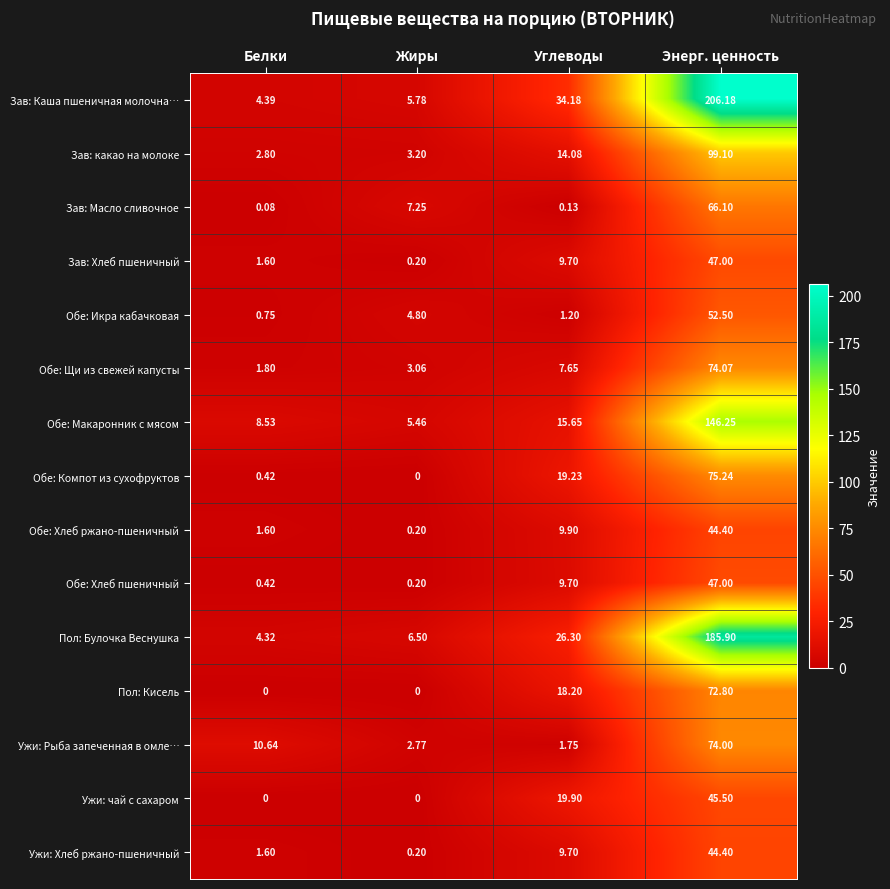

Which category has the highest value across all series?

Энерг. ценность